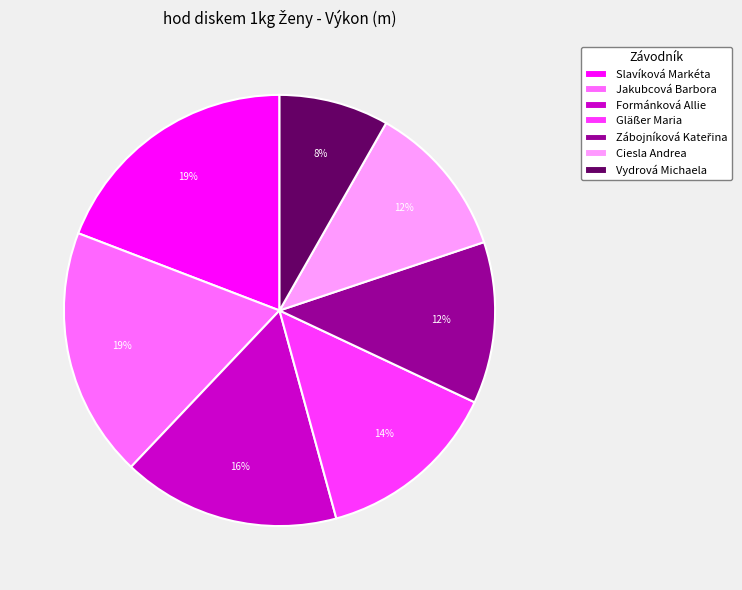

To the nearest percent, what portion does Slavíková Markéta represent?

19%